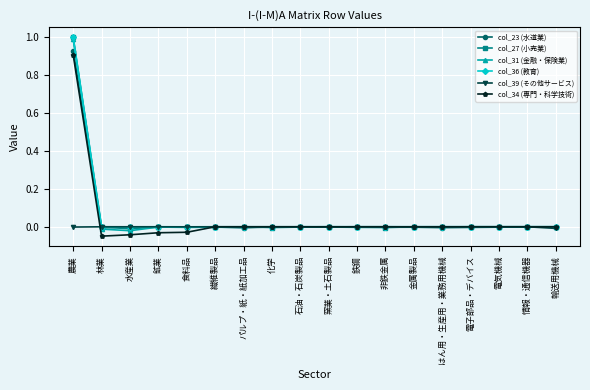

What is the maximum value shown in the chart?

1.0